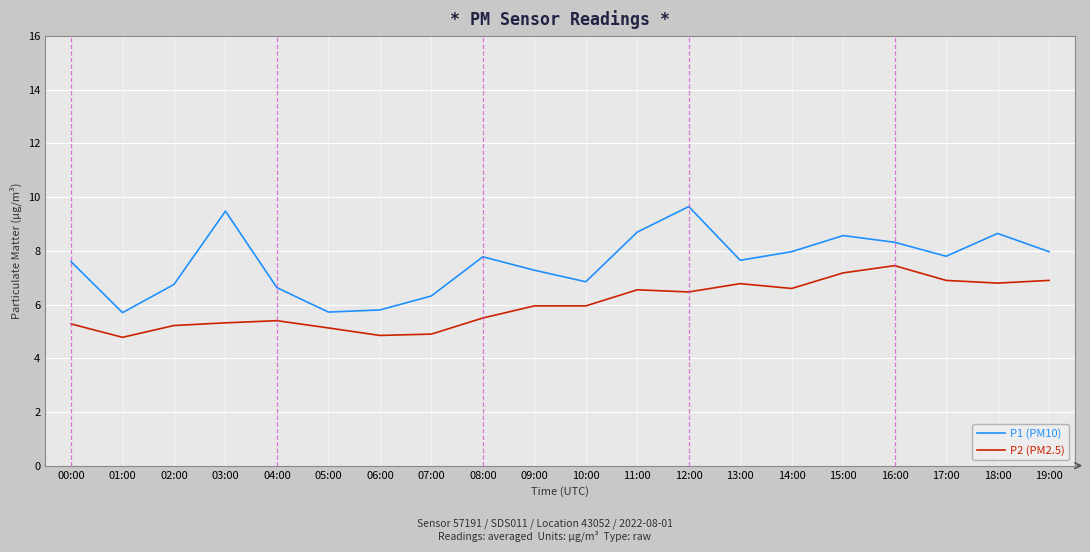

What is the difference between the second highest and second lowest values in the P2 (PM2.5) series?

2.3